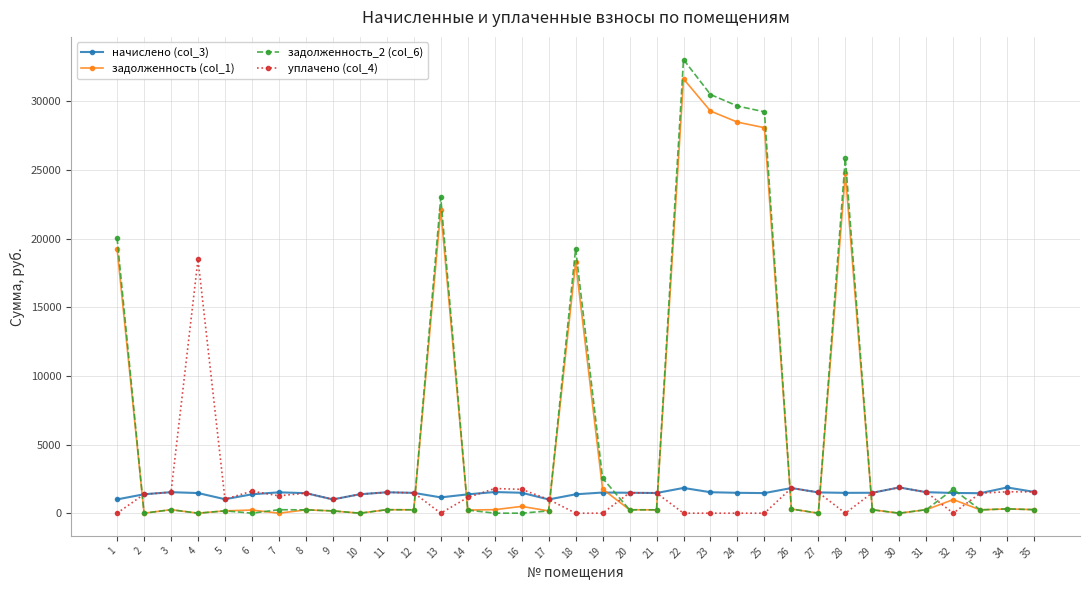

True or false: задолженность (col_1) has more than 1 points higher than both neighbors.

True